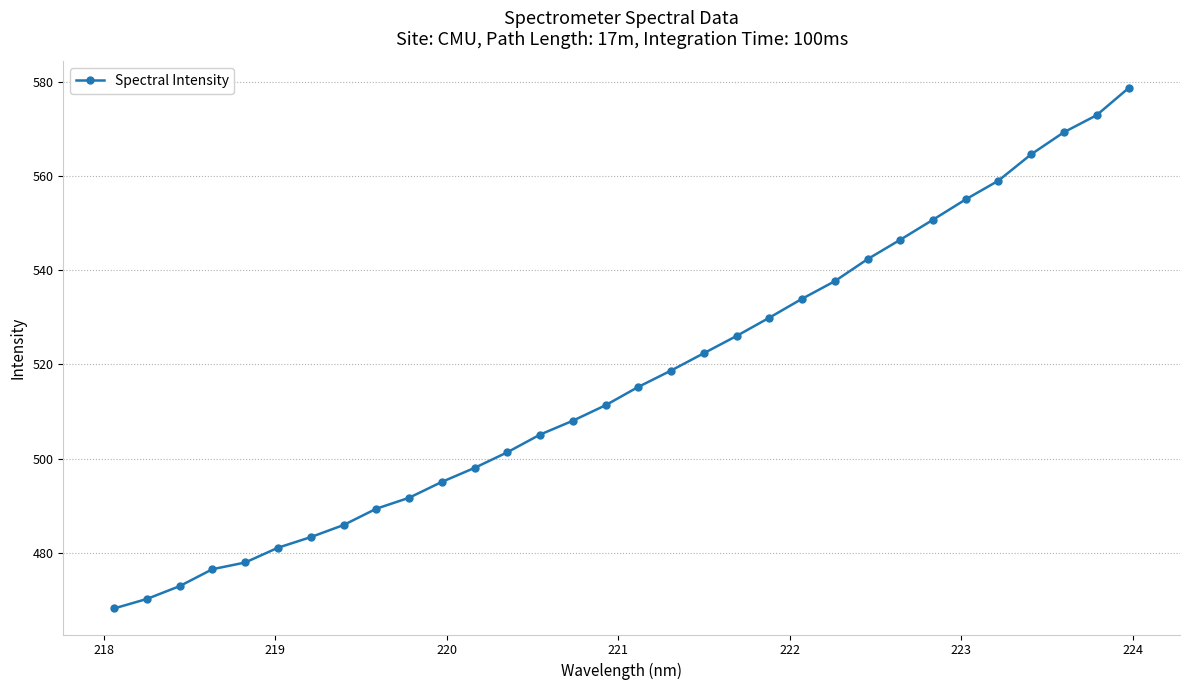

What is the value of the 21st point from the left?

529.9